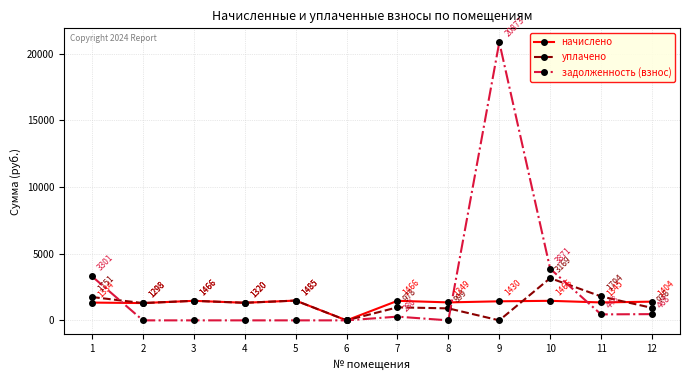

Between 3 and 10, which series saw the biggest shift?

задолженность (взнос)